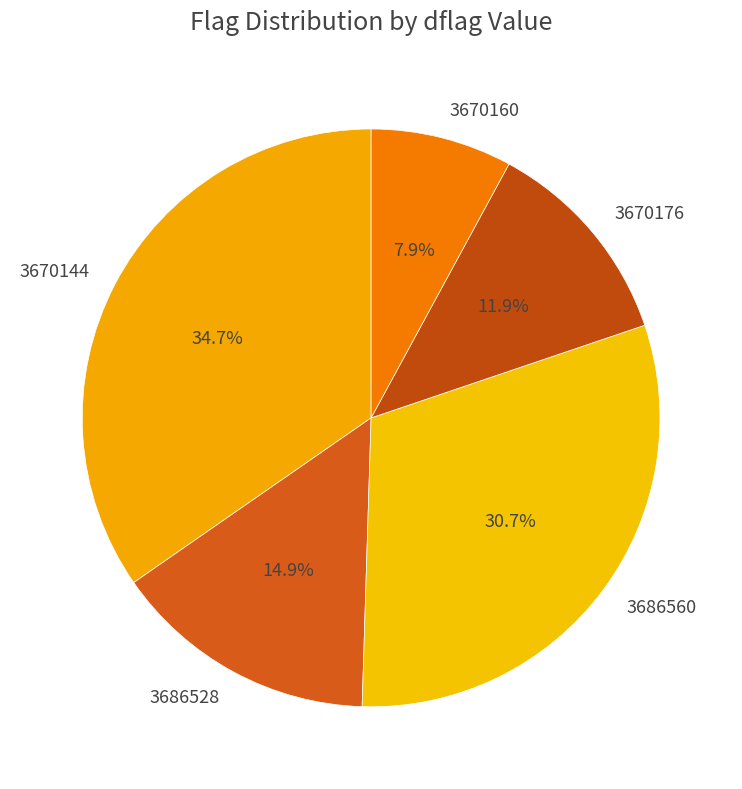

Which category has the biggest portion of the pie?

3670144